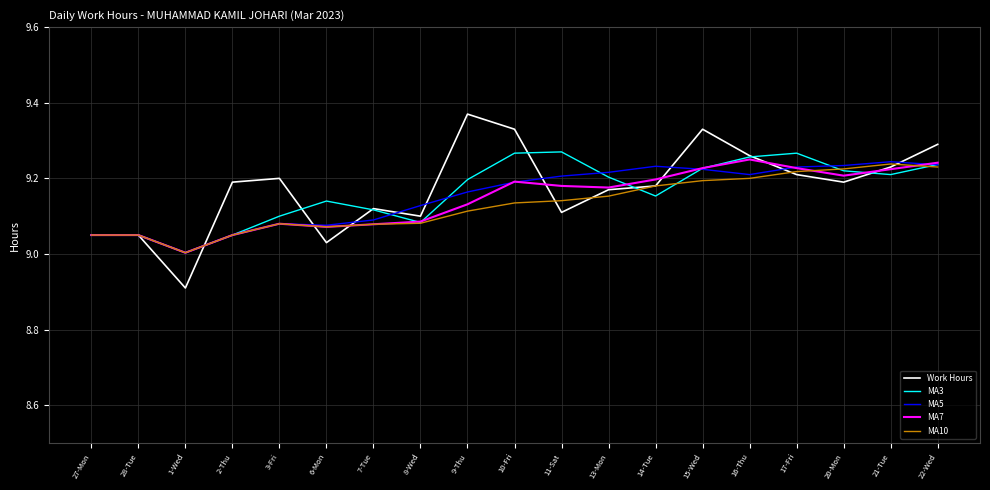

Which series changed the most between 6-Mon and 9-Thu?

Work Hours